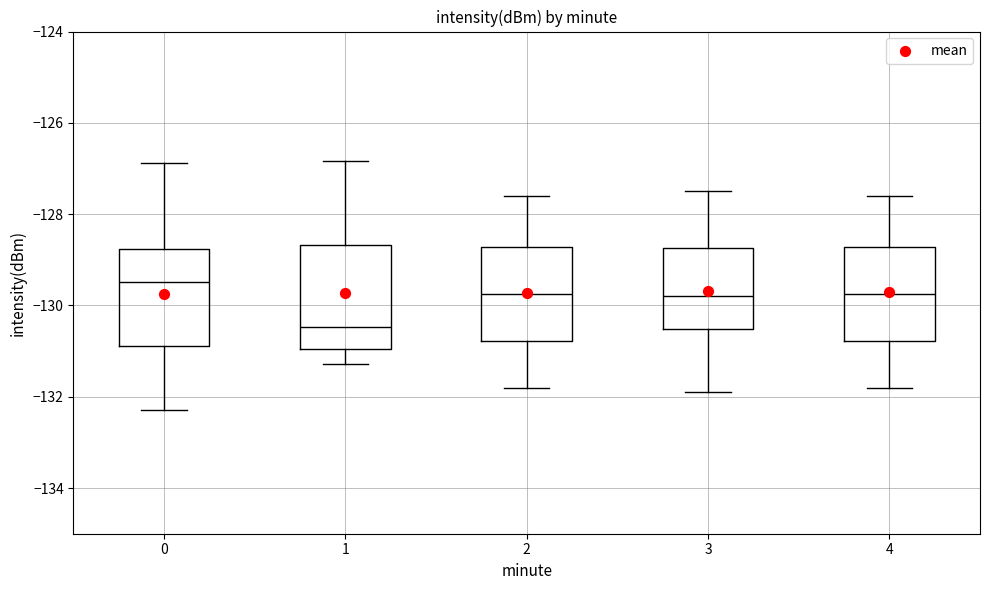

Where does the median line of the box at x = 0 sit on the y-axis? The values are not printed on the chart, so give them approximately, as read against the axis.

-129.4